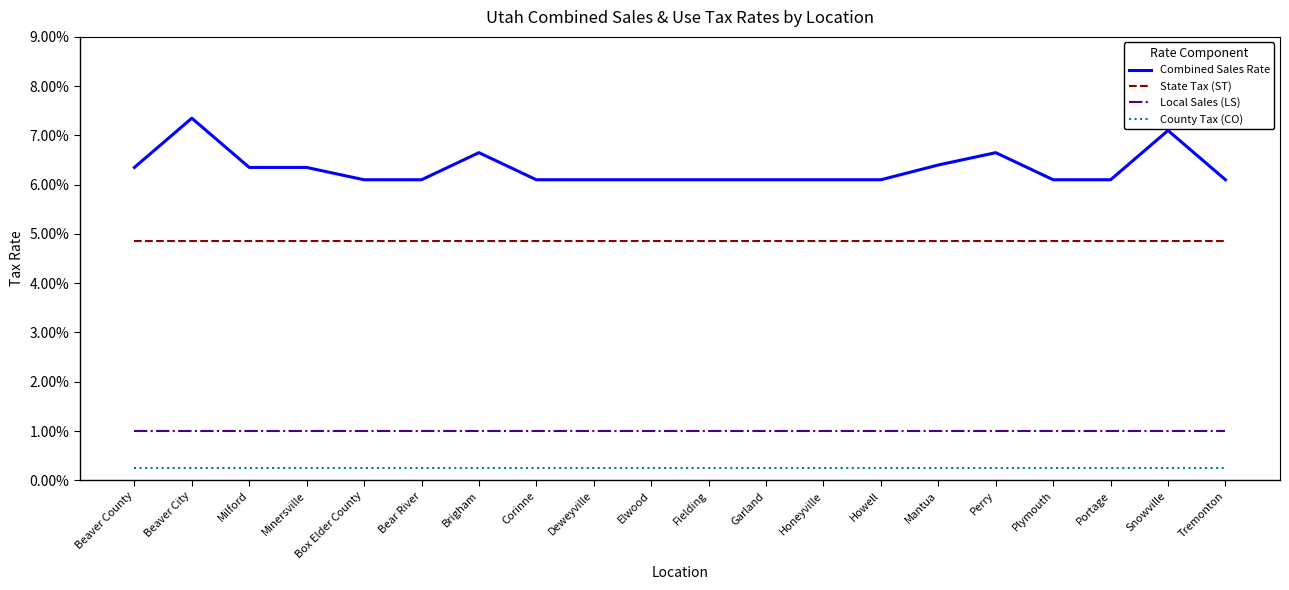

True or false: County Tax (CO) and Combined Sales Rate intersect in this chart.

False